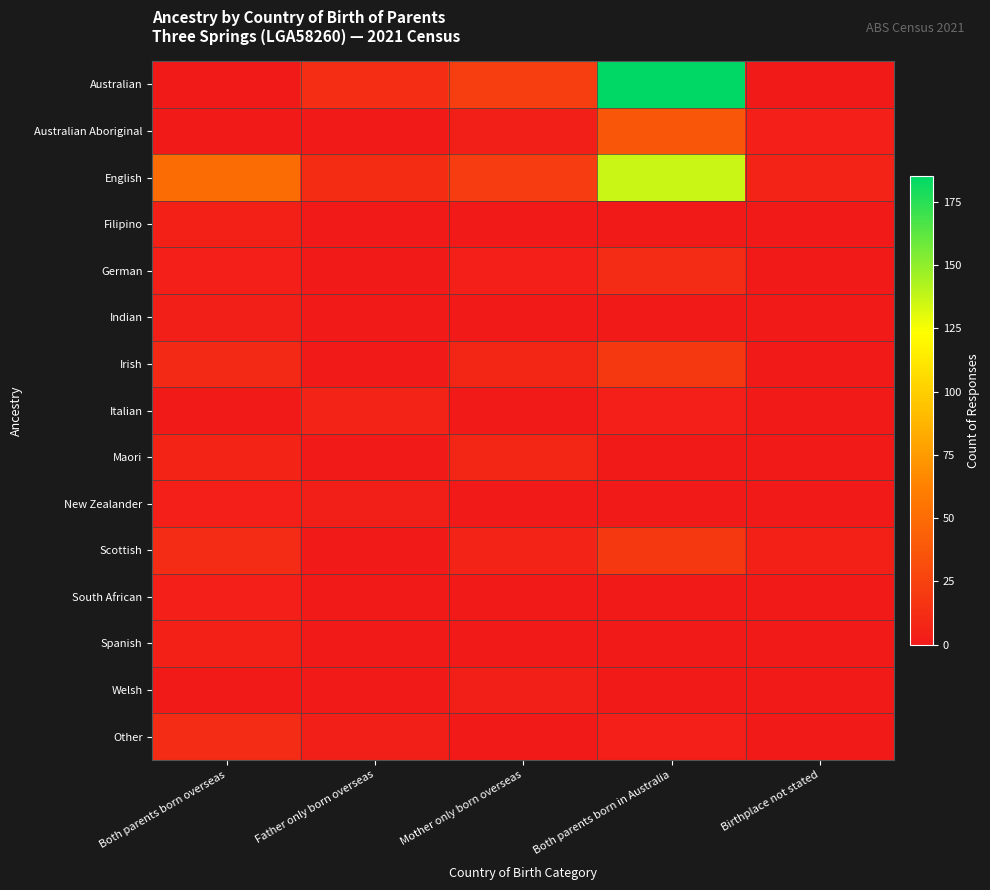

At which category is the sum across all series the highest?

Both parents born in Australia